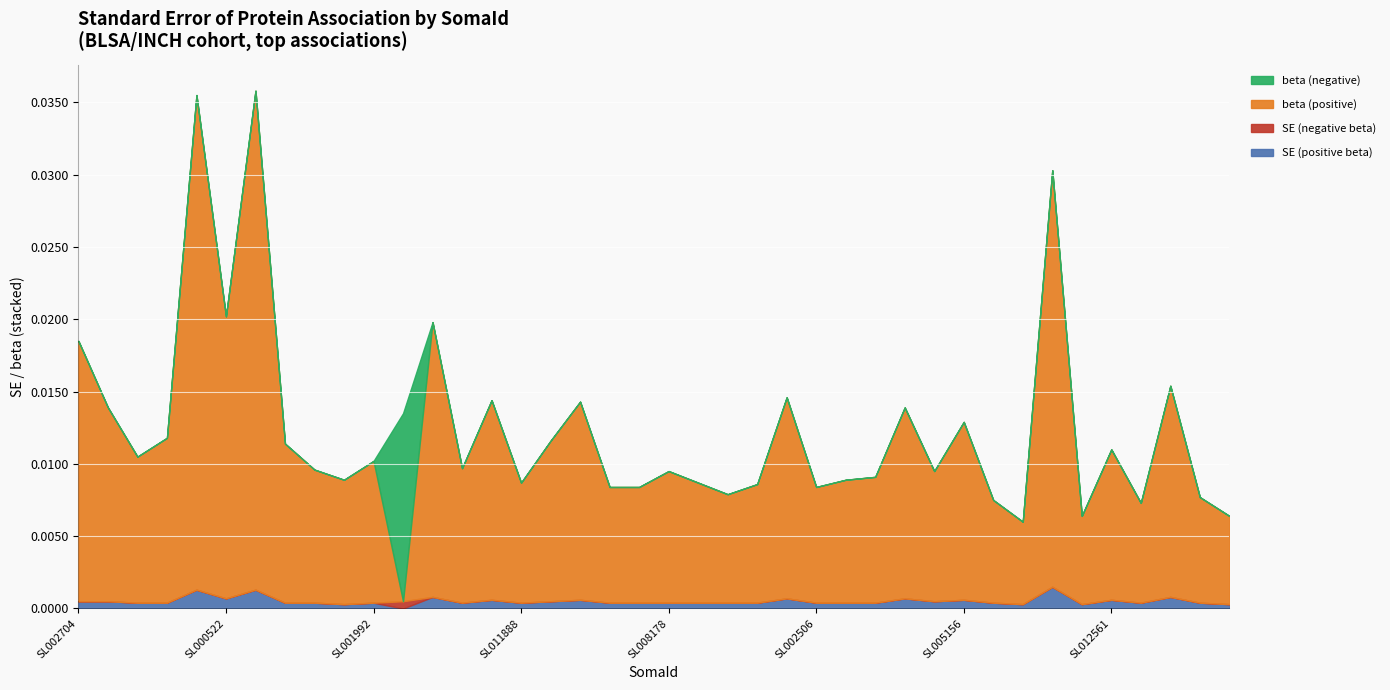

Which category has the lowest value in the SE (negative beta) series?

SL002704